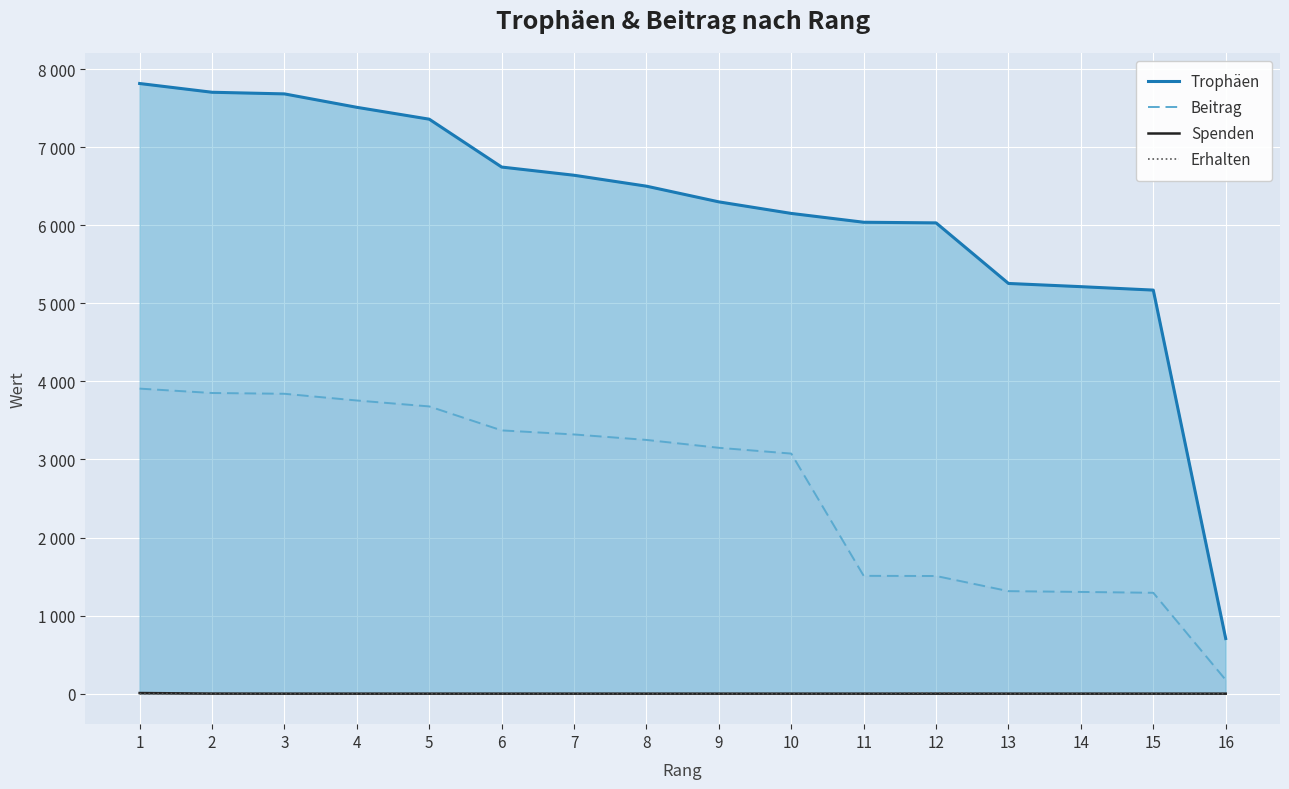

Reading left to right, extract all data points from this chart.

Trophäen: 1=7815	2=7703	3=7682	4=7510	5=7358	6=6745	7=6640	8=6500	9=6299	10=6151	11=6038	12=6030	13=5254	14=5213	15=5169	16=706
Beitrag: 1=3907	2=3851	3=3841	4=3755	5=3679	6=3372	7=3320	8=3250	9=3149	10=3075	11=1509	12=1507	13=1313	14=1303	15=1292	16=176
Spenden: 1=8	2=1	3=0	4=0	5=0	6=0	7=0	8=0	9=0	10=0	11=0	12=0	13=0	14=0	15=0	16=0
Erhalten: 1=0	2=0	3=0	4=0	5=0	6=0	7=0	8=0	9=0	10=0	11=0	12=9	13=0	14=0	15=0	16=0